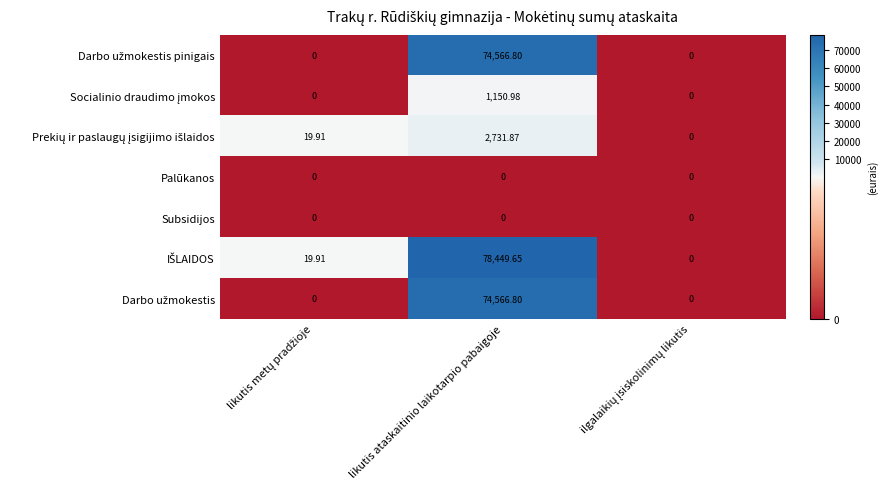

How many series are shown in this chart?

7